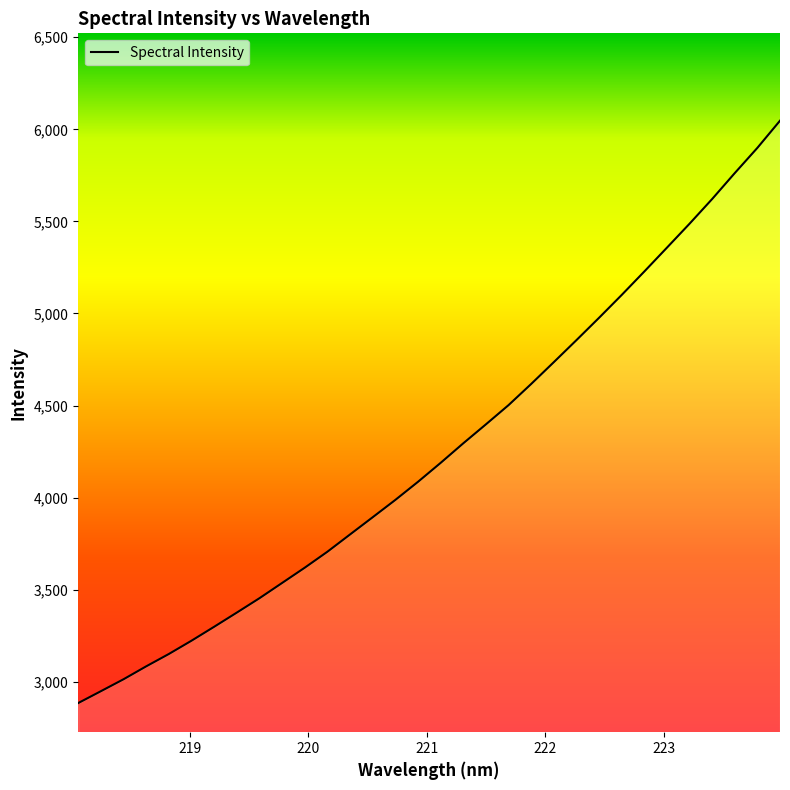

What is the smallest value displayed?

2883.9